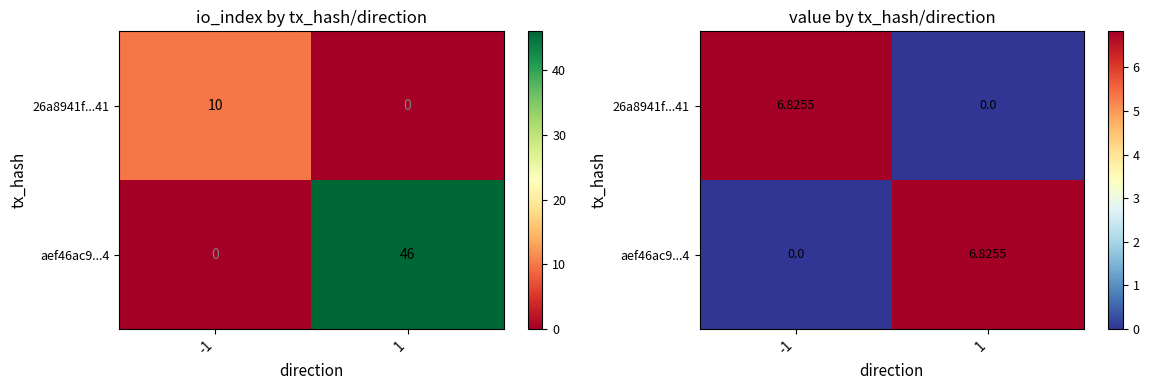

What is the difference between the aef46ac9...4 values at -1 and 1?

6.8